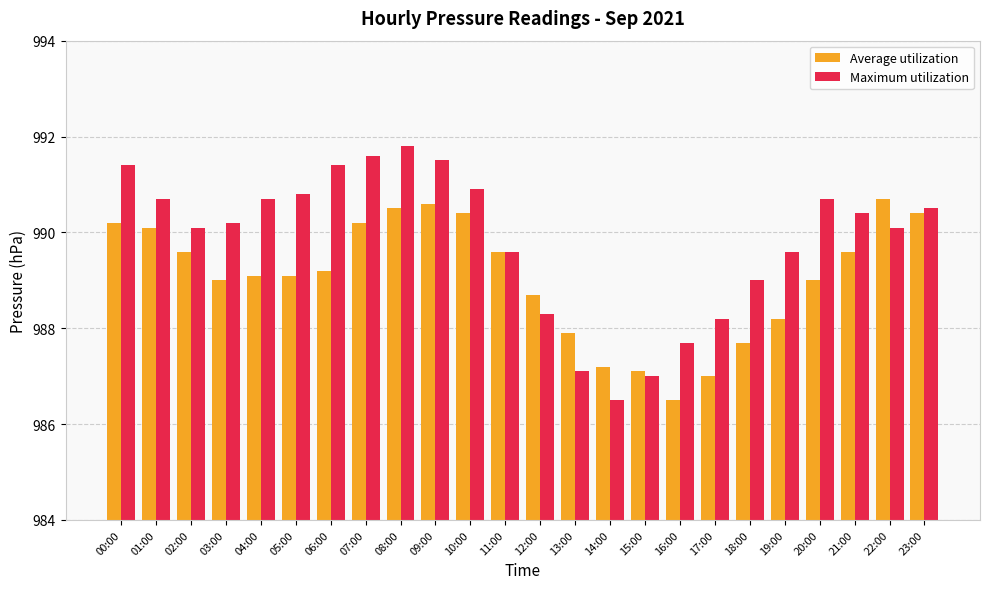

What is the minimum value for Average utilization?

986.5